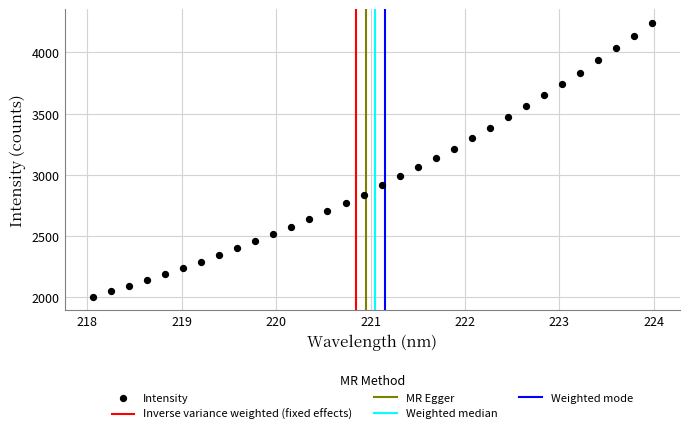

What is the range of X values (max minus min)?

5.9